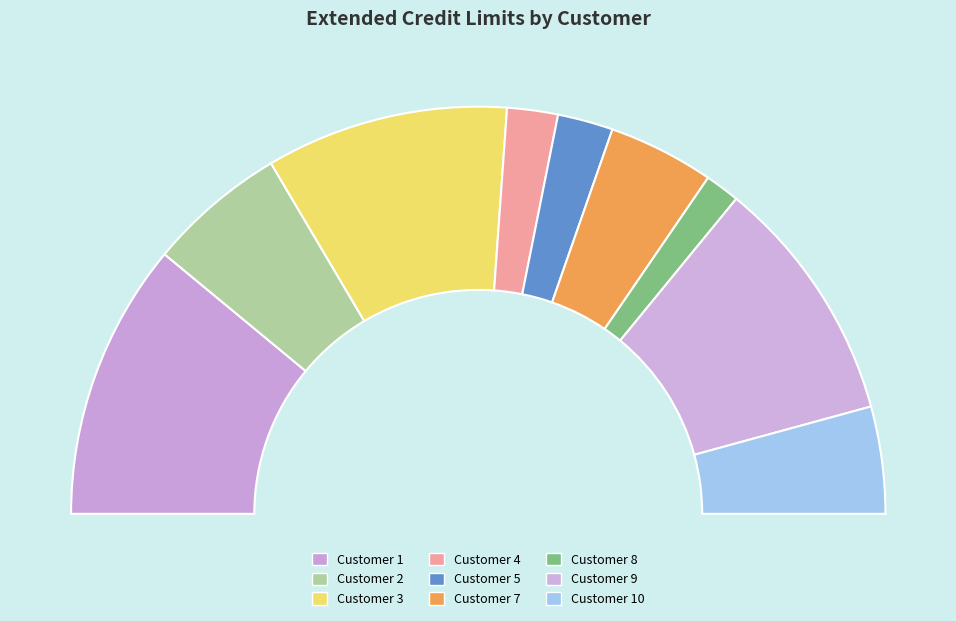

Between Customer 5 and Customer 1, which is larger?

Customer 1